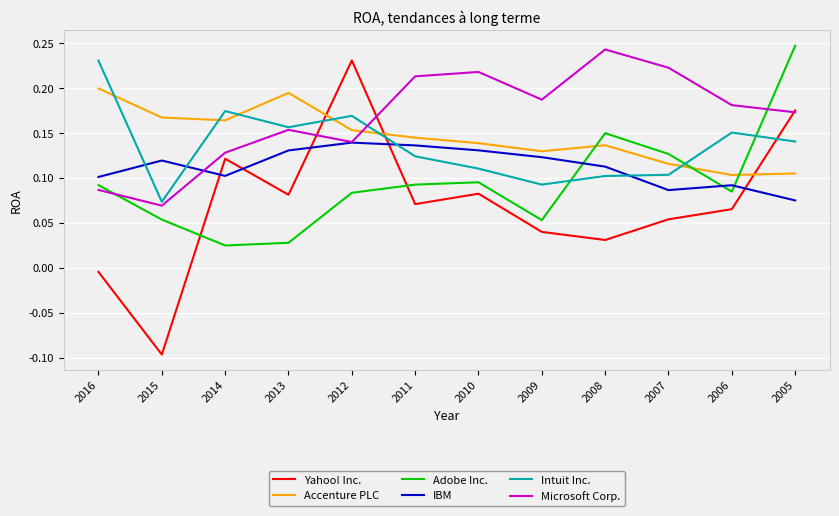

The Microsoft Corp. series shows 0.1 at 2016. True or false?

True